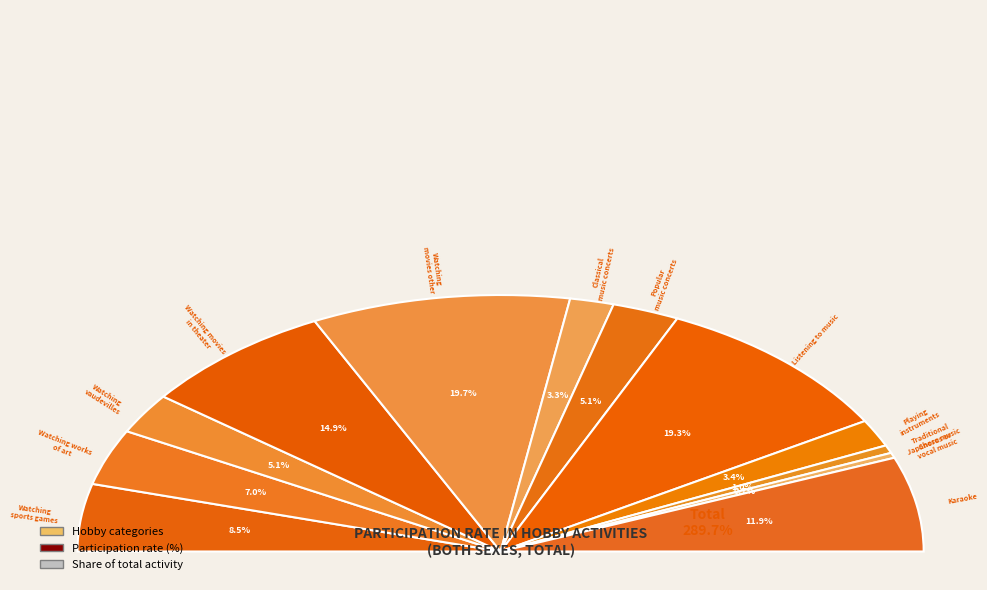

Is it true that Watching movies other is 13% of the pie?

False